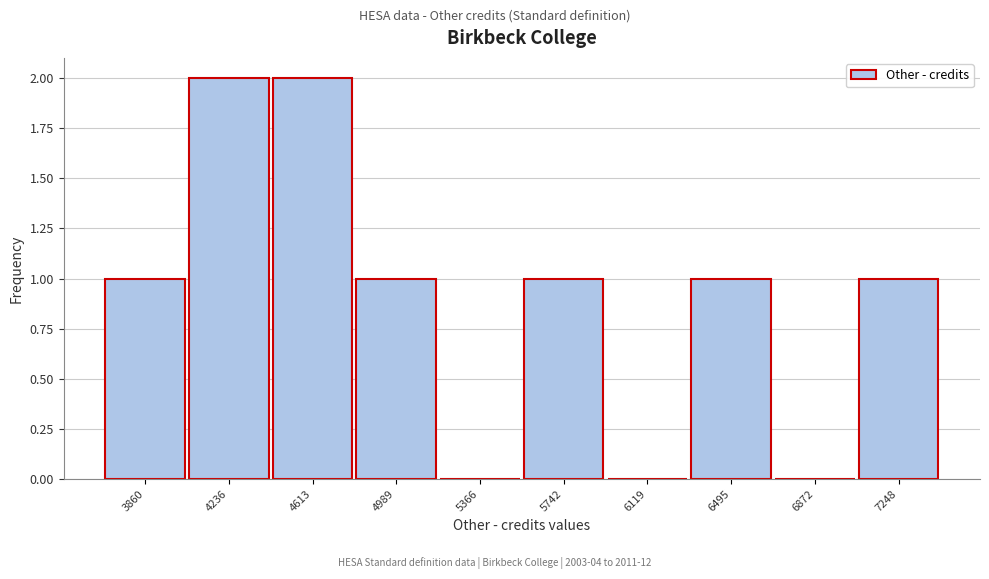

Reading right to left, list all the values displayed in this chart.

7248=1	6872=0	6495=1	6119=0	5742=1	5366=0	4989=1	4613=2	4236=2	3860=1